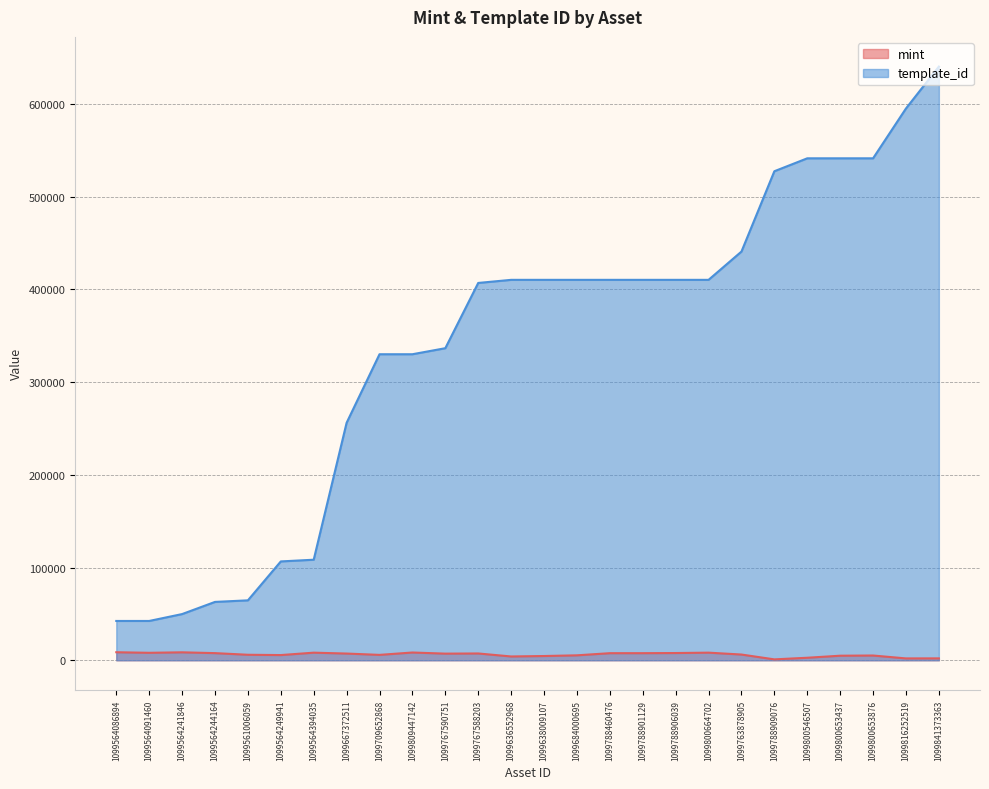

At which label is mint closest to 4836?

1099800653437